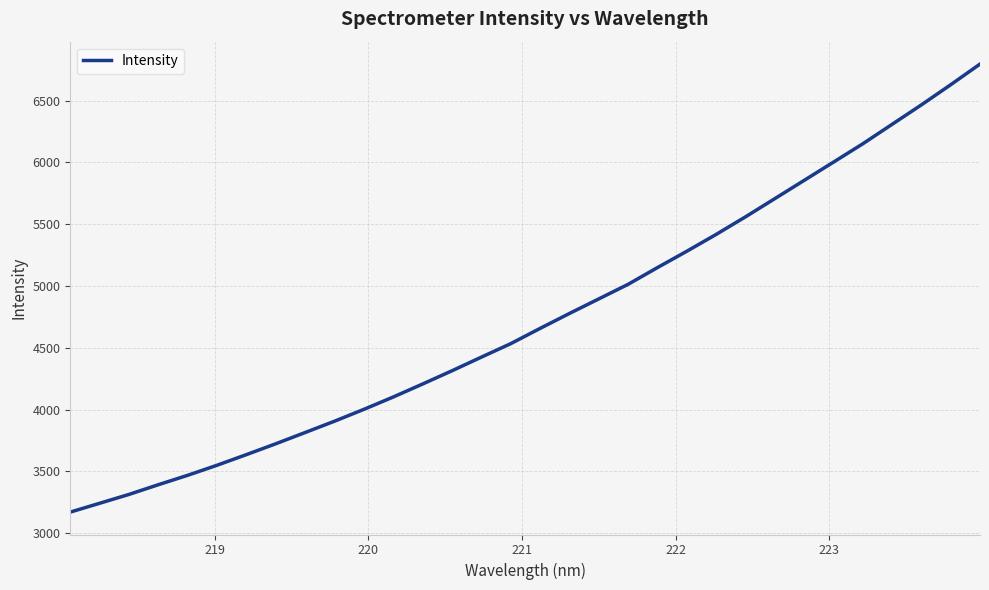

What is the difference between the maximum and minimum values?

3626.1